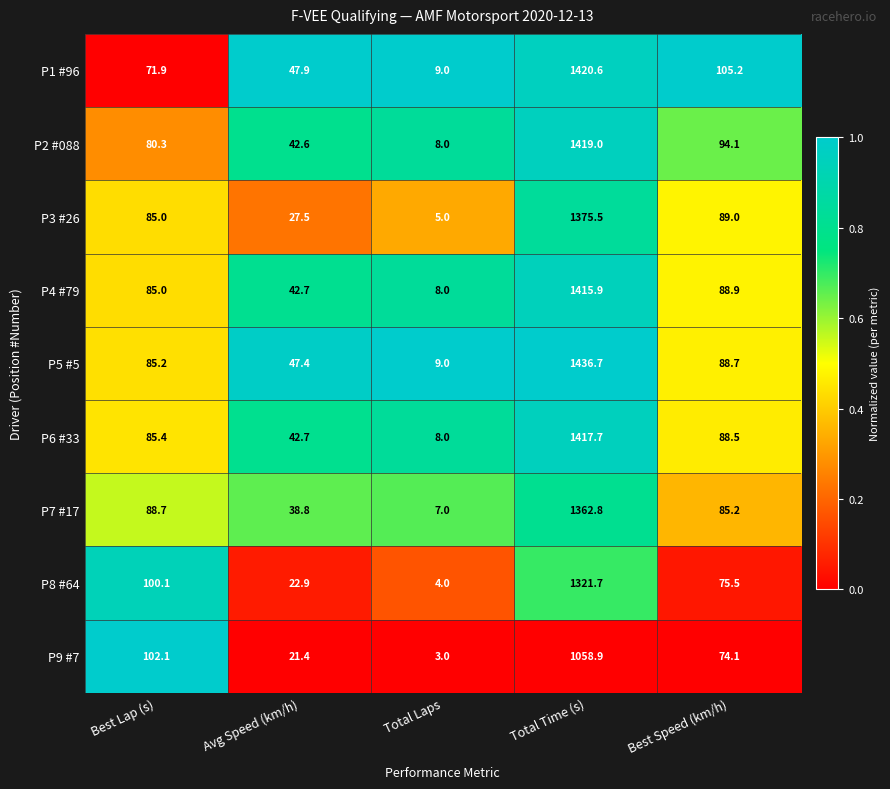

List the series in order of their peak value, highest first.

P5 #5, P1 #96, P2 #088, P6 #33, P4 #79, P3 #26, P7 #17, P8 #64, P9 #7